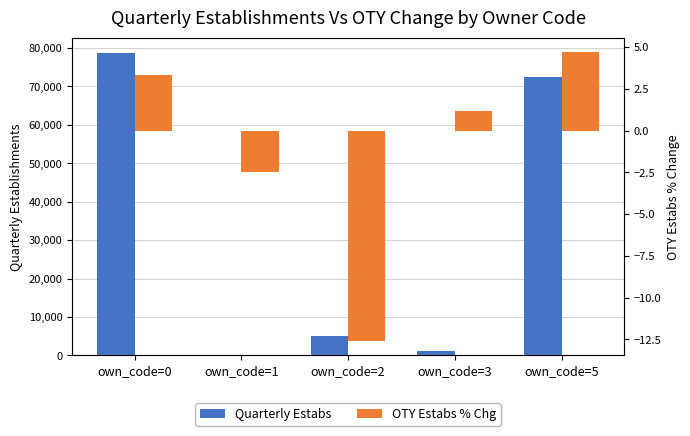

Which has a higher value, own_code=5 or own_code=2?

own_code=5